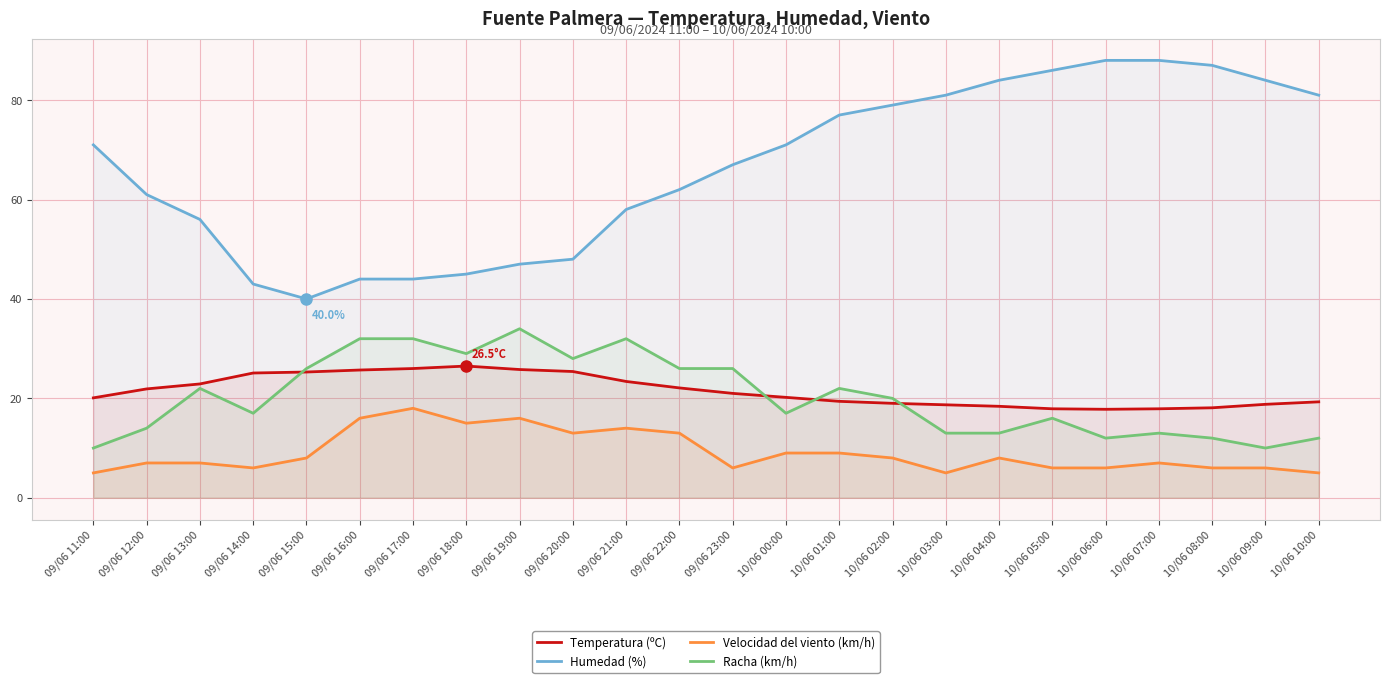

Does the chart display data point markers on the line(s)?

No